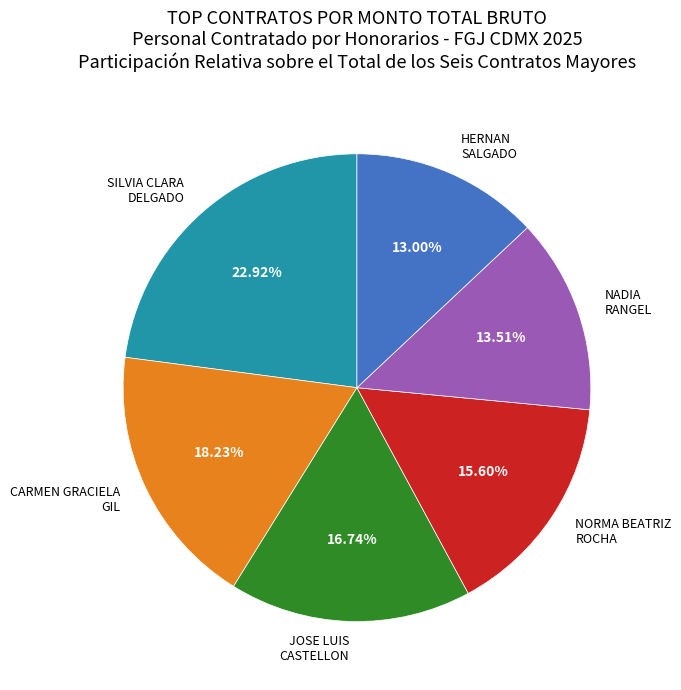

Which has a higher value, CARMEN GRACIELA GIL or NADIA RANGEL?

CARMEN GRACIELA GIL